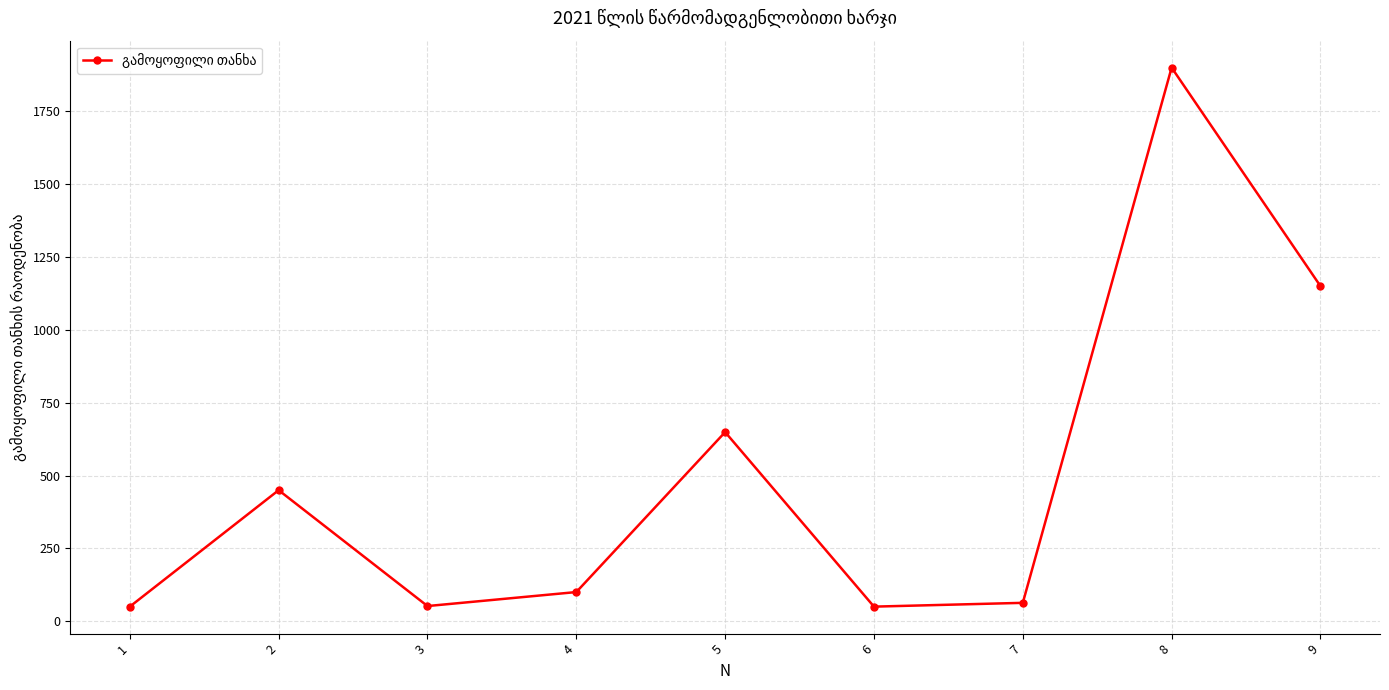

At which label does the data first exceed 100?

2